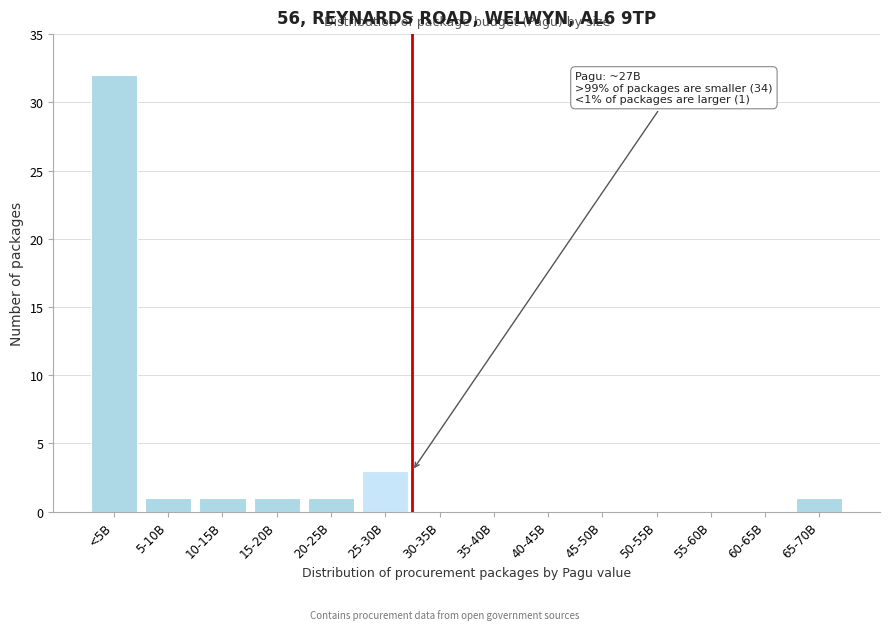

Reading right to left, list all the values displayed in this chart.

65-70B=1	60-65B=0	55-60B=0	50-55B=0	45-50B=0	40-45B=0	35-40B=0	30-35B=0	25-30B=3	20-25B=1	15-20B=1	10-15B=1	5-10B=1	<5B=32